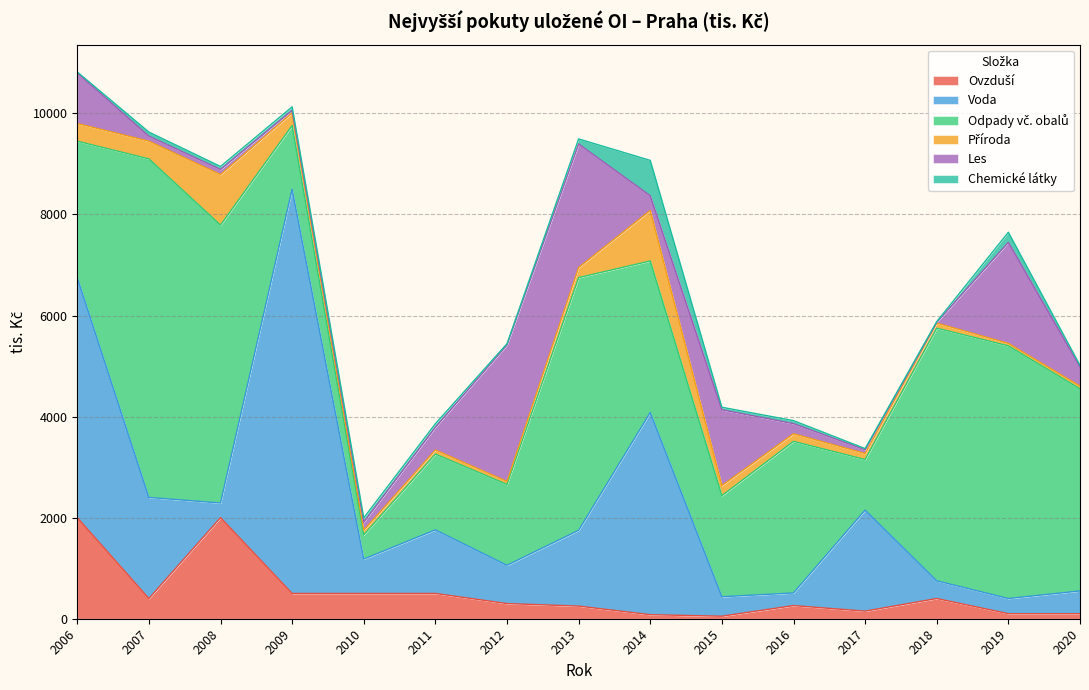

True or false: Ovzduší and Příroda intersect in this chart.

True